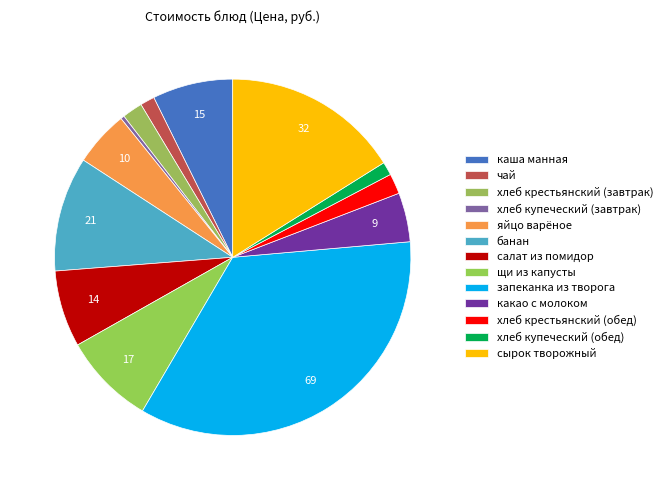

What is the ratio of the value at щи из капусты to the value at каша манная?

1.1